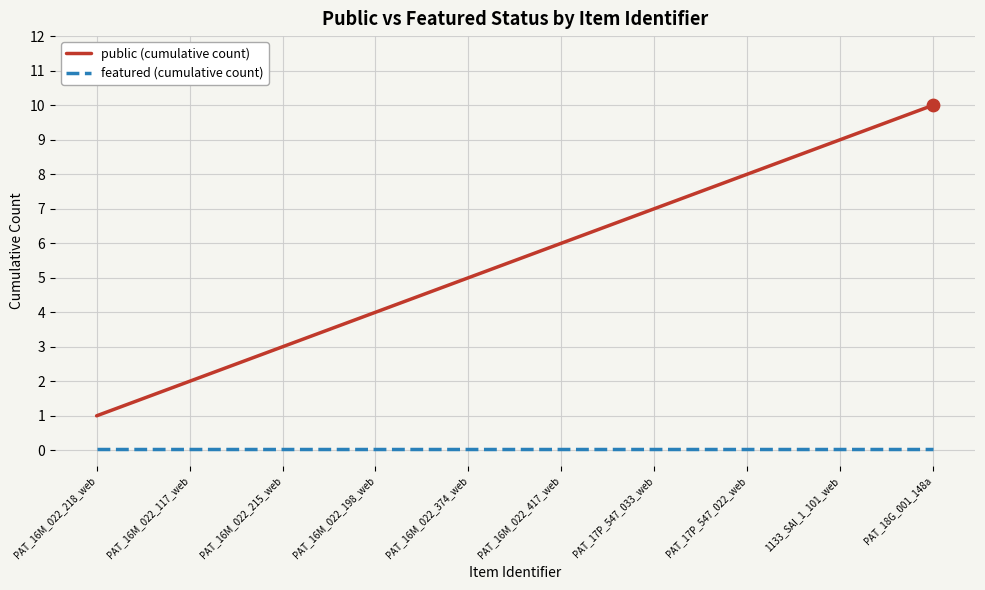

Which series changed the most between PAT_16M_022_198_web and PAT_17P_547_022_web?

public (cumulative count)